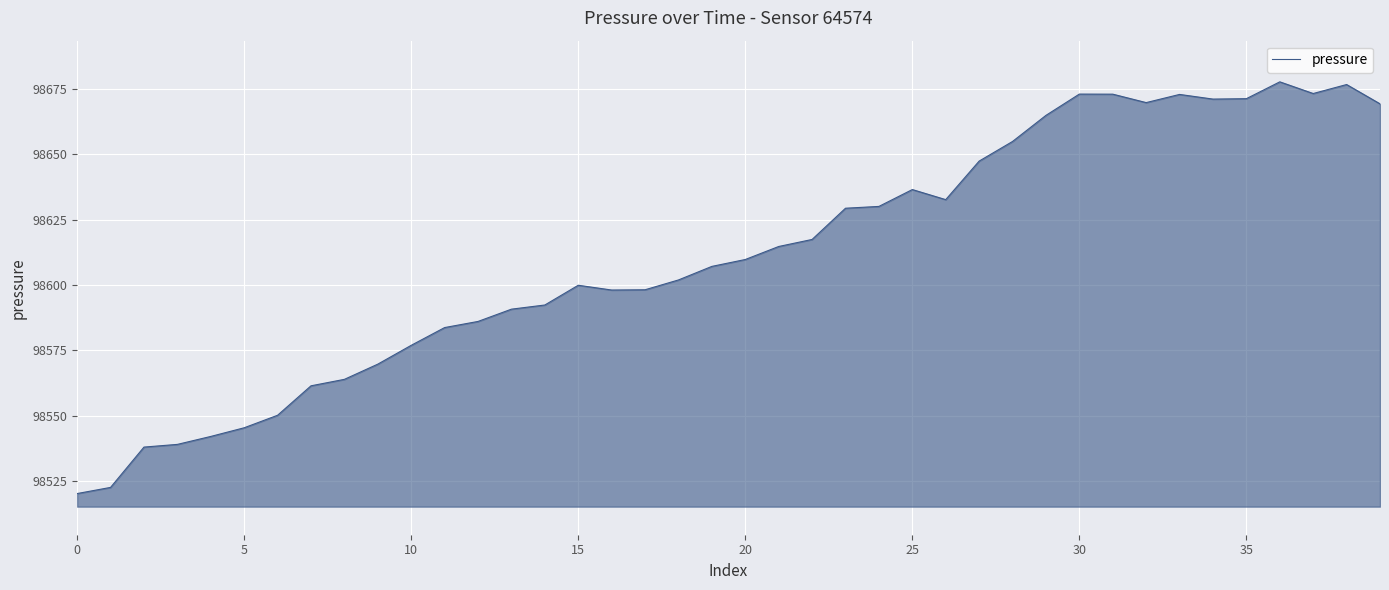

What is the difference between the maximum and minimum values?

157.3